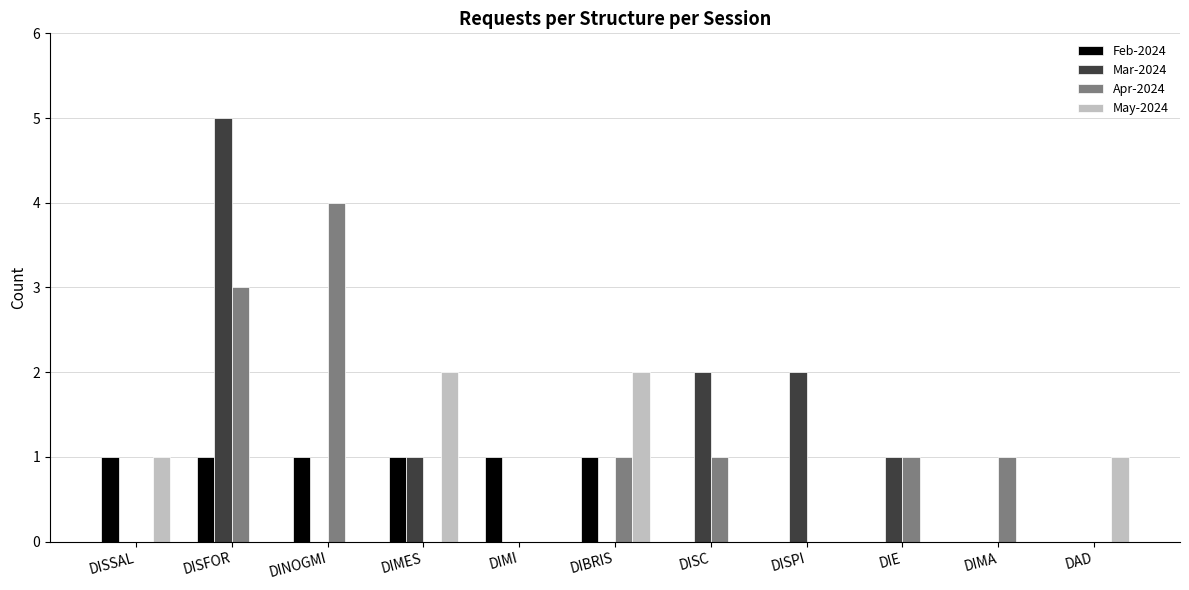

Which series has the largest range (max minus min)?

Mar-2024